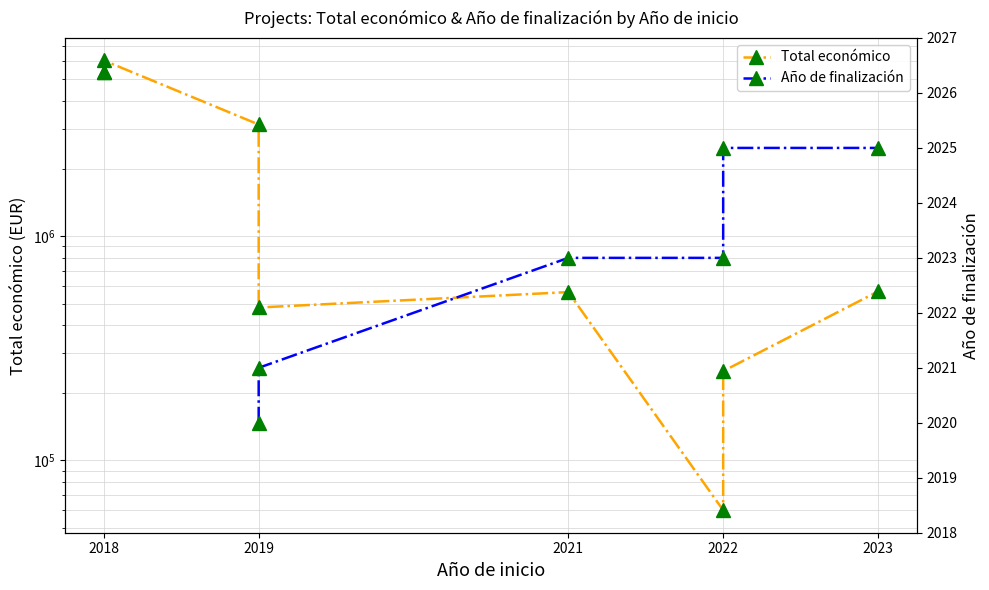

How many values in the Año de finalización series are below 2021?

1